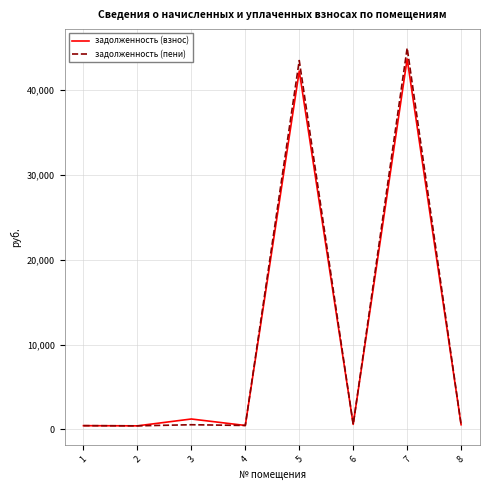

Is the value of задолженность (взнос) at 4 greater than the value of задолженность (пени) at 7?

No